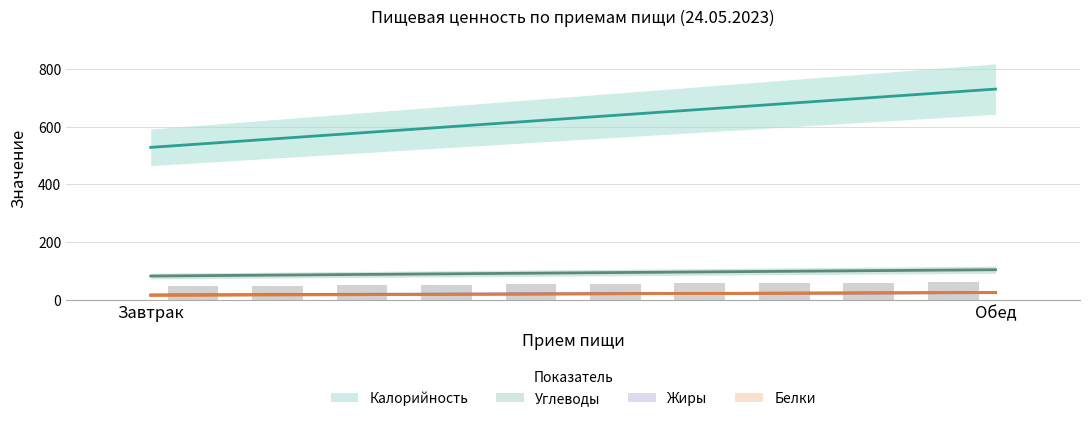

Which series has the widest spread of values?

Калорийность